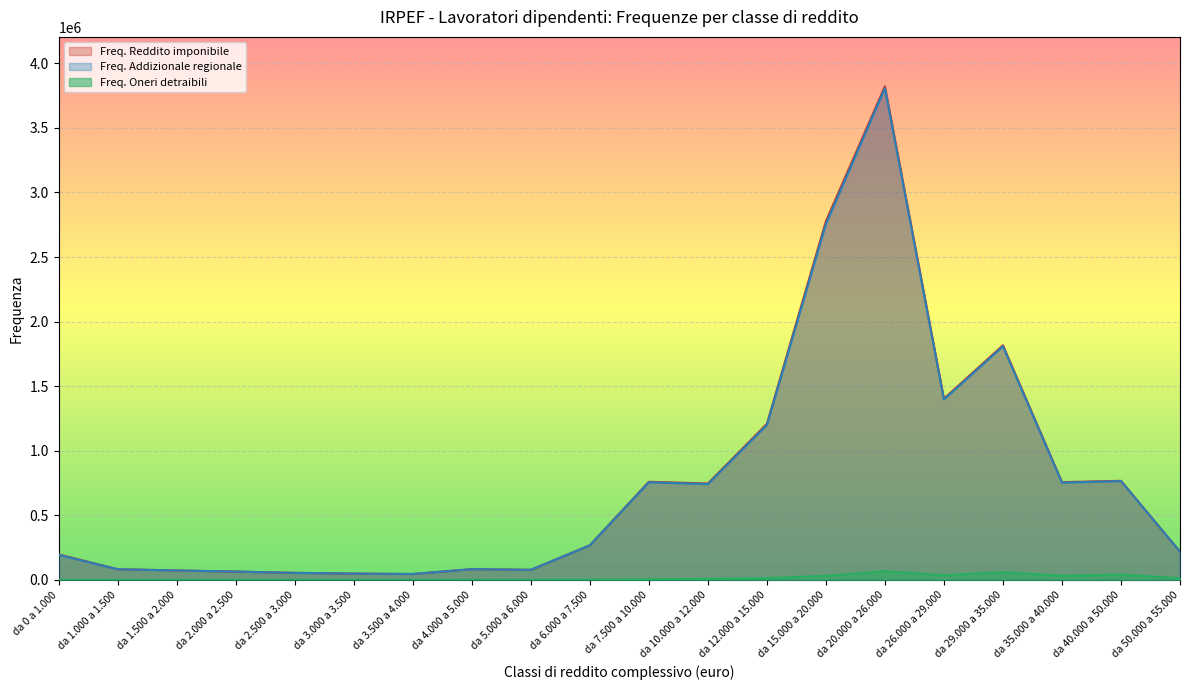

Is the value of Freq. Addizionale regionale at da 2.500 a 3.000 greater than the value of Freq. Oneri detraibili at da 5.000 a 6.000?

Yes